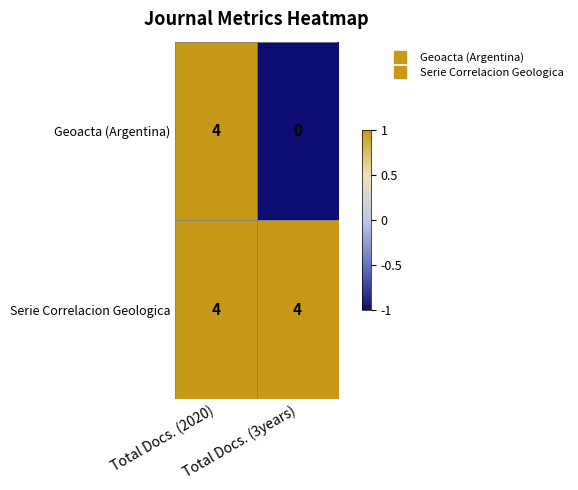

What is the sum of all Geoacta (Argentina) values?

4